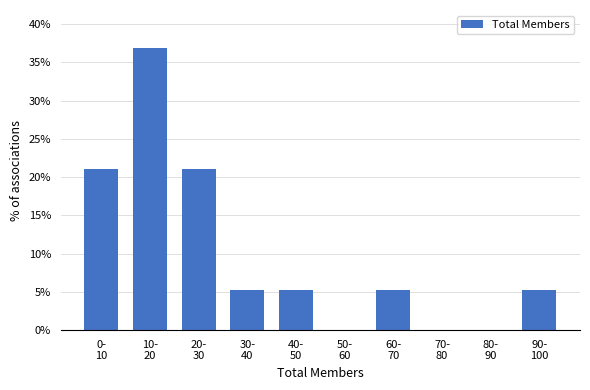

What is the sum of all values?

100.0